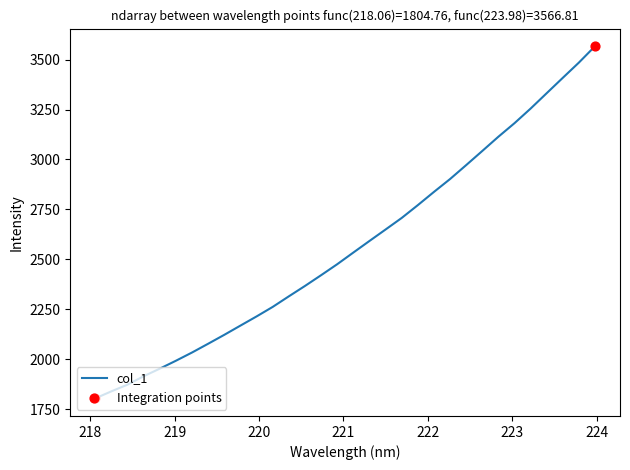

What is the smallest value displayed?

1804.8